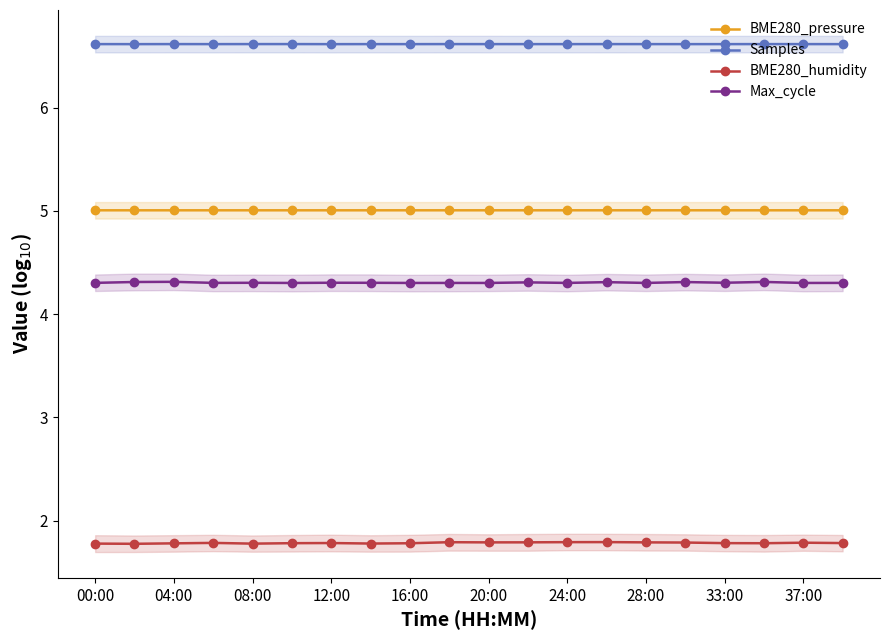

What is the value of the BME280_pressure point at the 18th from the left?

5.0